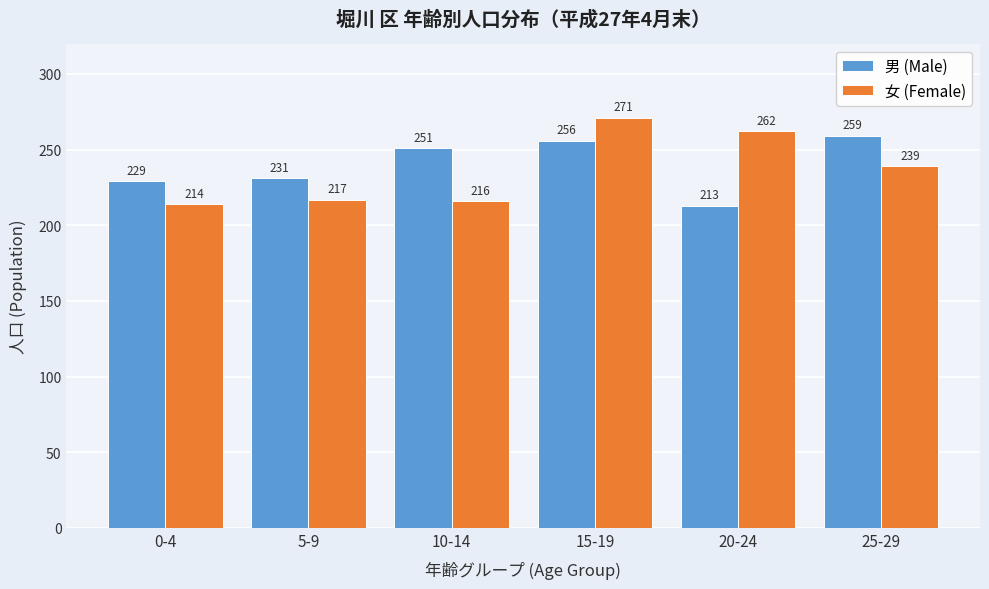

Reading left to right, transcribe all the data shown in this chart.

男 (Male): 0-4=229	5-9=231	10-14=251	15-19=256	20-24=213	25-29=259
女 (Female): 0-4=214	5-9=217	10-14=216	15-19=271	20-24=262	25-29=239